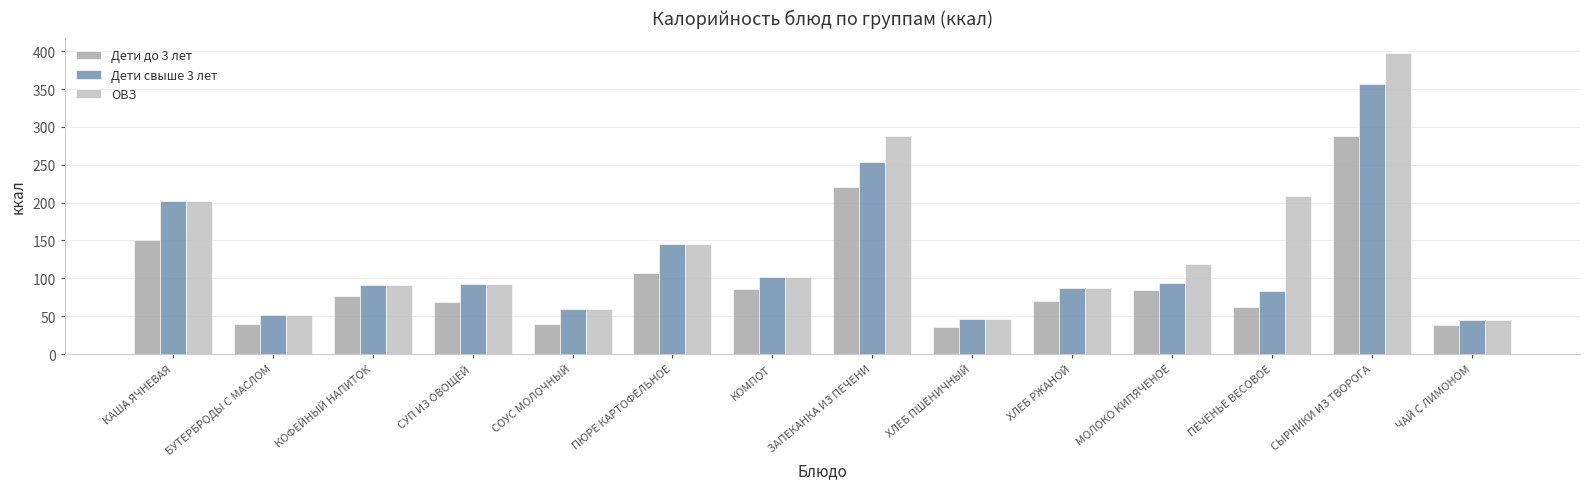

At which label is Дети свыше 3 лет closest to 200?

КАША ЯЧНЕВАЯ